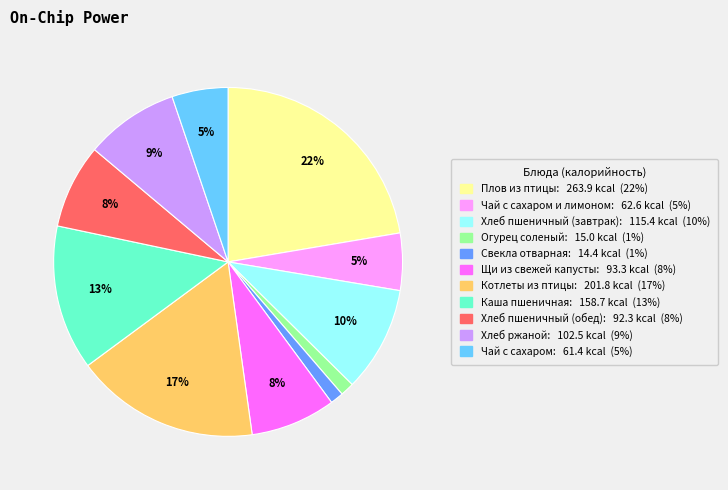

Is there a majority slice in this chart?

No